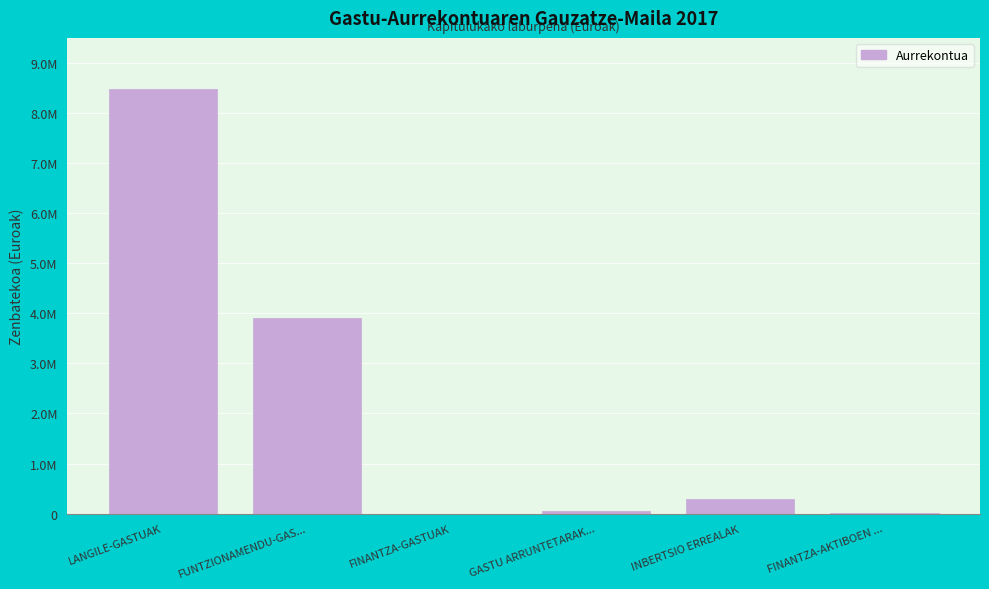

Are the bars horizontal?

No